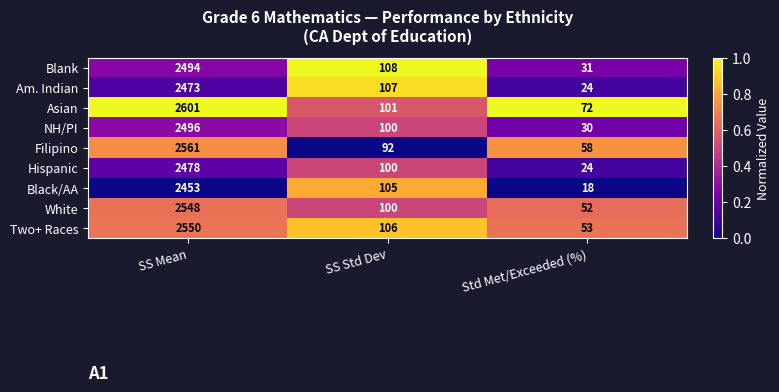

What is the sum of all Black/AA values?

2576